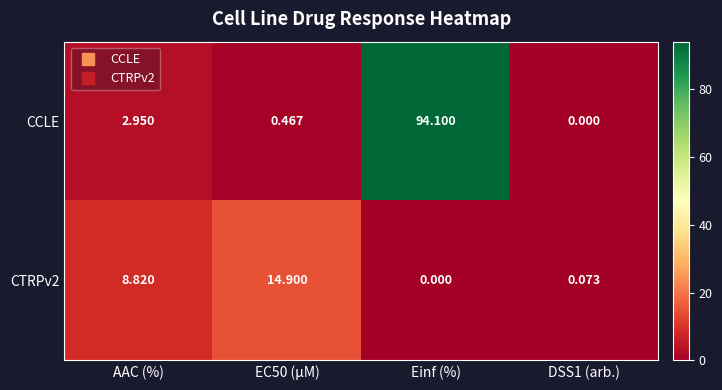

List the series in order of their overall mean, lowest first.

CTRPv2, CCLE